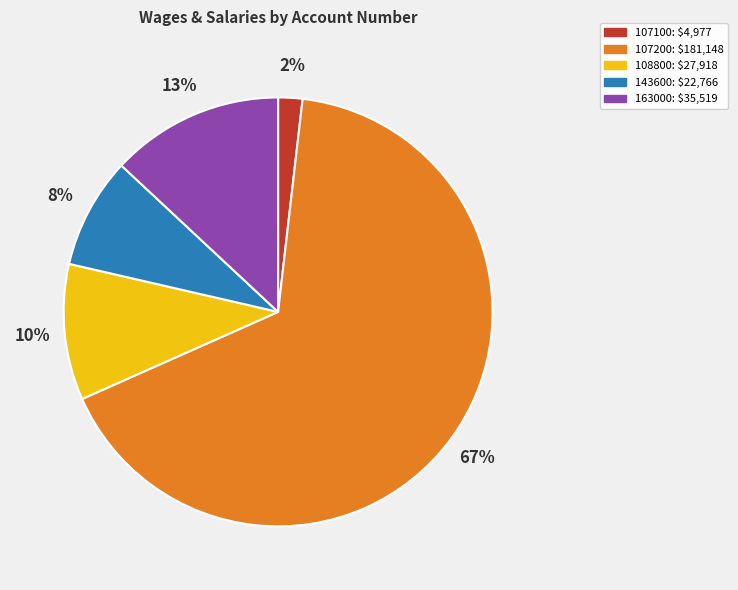

How many segments does this pie chart have?

5